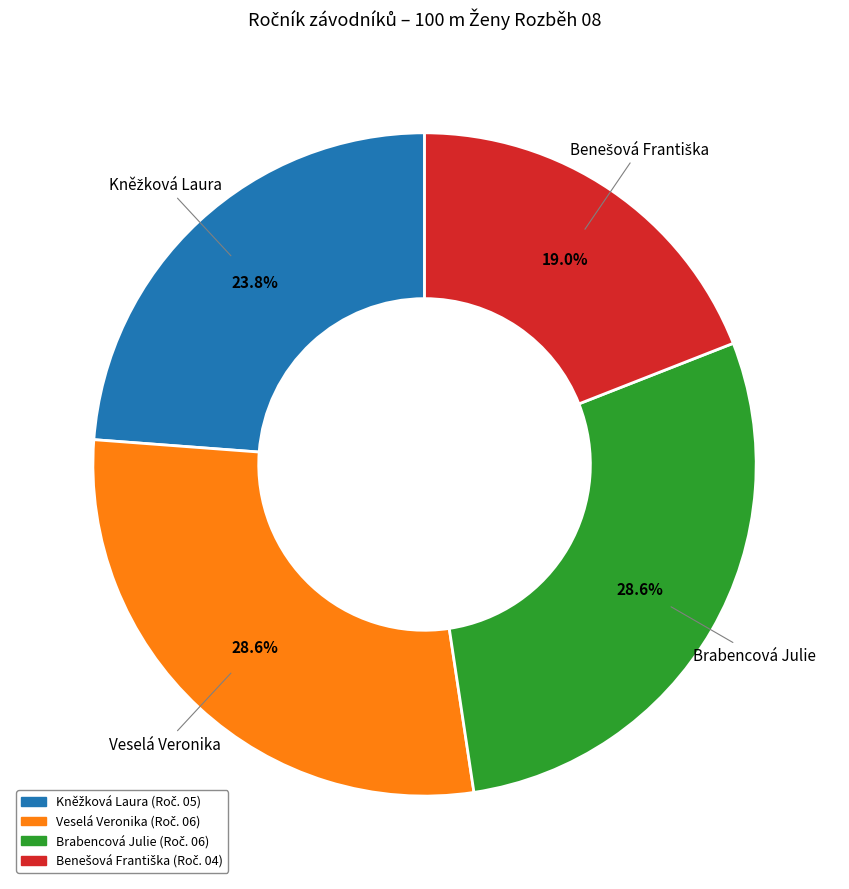

Does Veselá Veronika account for over 50% of the chart?

No